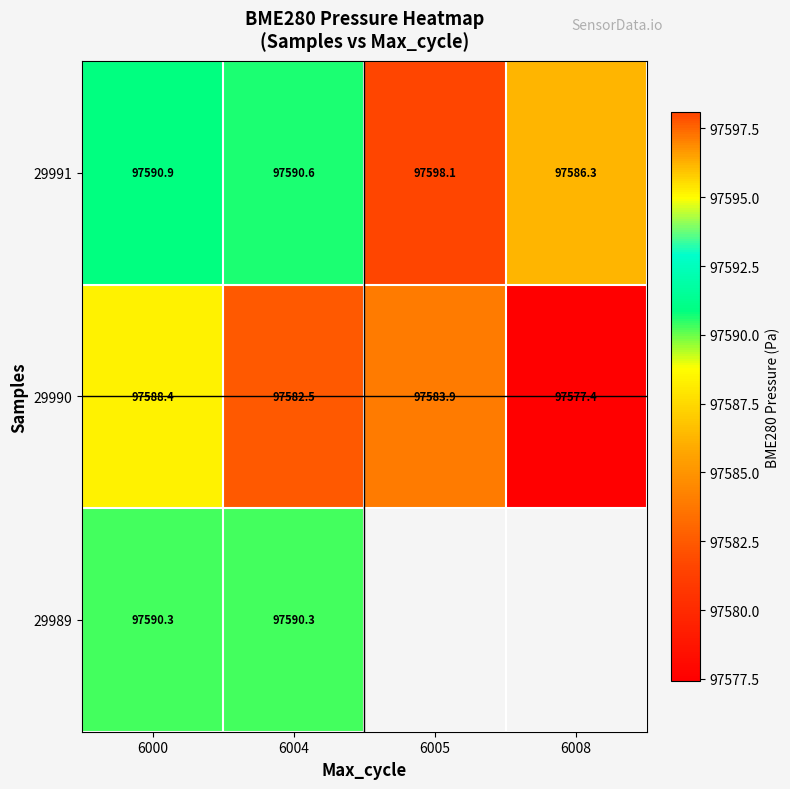

How many series are shown in this chart?

3